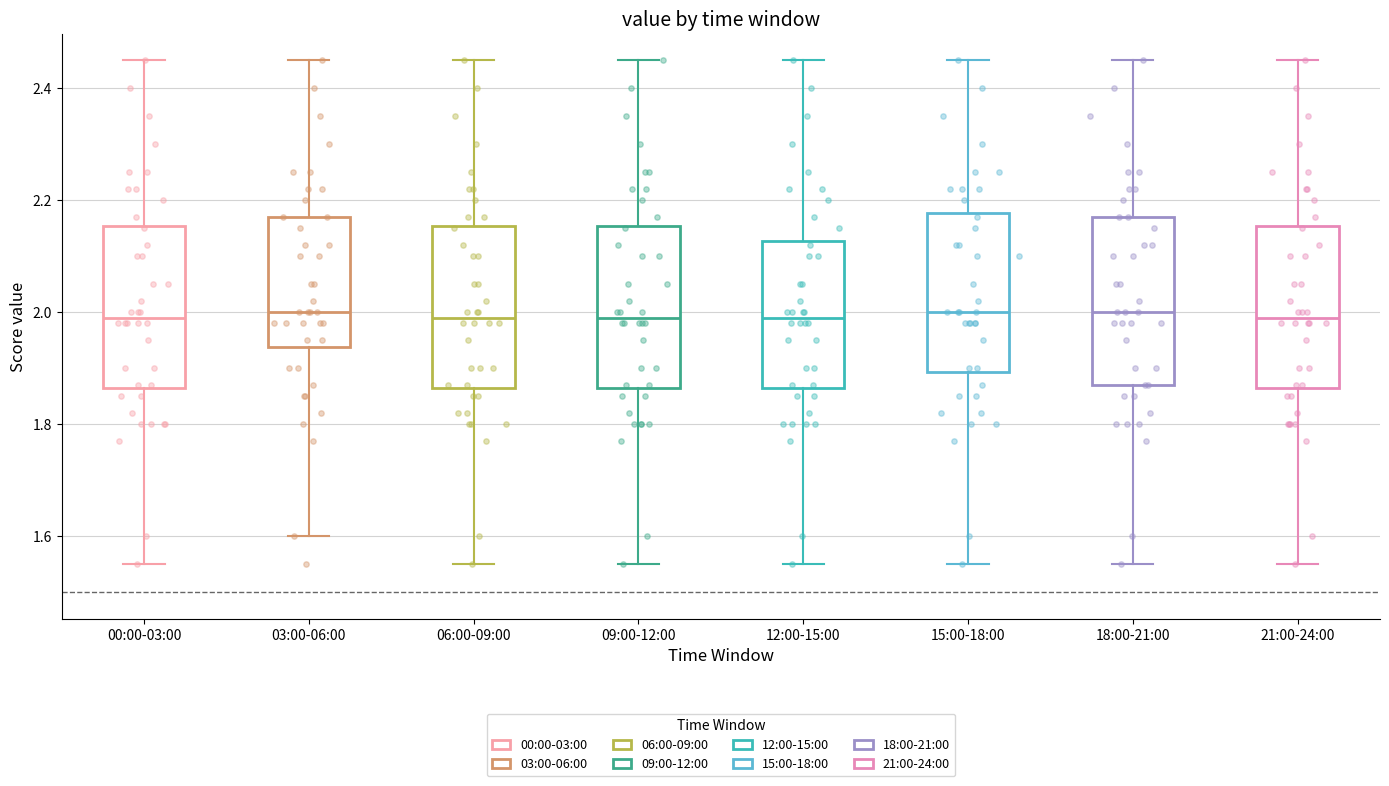

Reading left to right, transcribe this box plot: for each box, give where its median line is, the range the box spans, and where its two whiskers end, as read against the y-axis. The values are not printed on the chart, so give them approximately, as read against the axis.

00:00-03:00: median 2.00, box 1.86 to 2.16, whiskers 1.56 to 2.46
03:00-06:00: median 2.00, box 1.94 to 2.18, whiskers 1.60 to 2.46
06:00-09:00: median 2.00, box 1.86 to 2.16, whiskers 1.56 to 2.46
09:00-12:00: median 2.00, box 1.86 to 2.16, whiskers 1.56 to 2.46
12:00-15:00: median 2.00, box 1.86 to 2.12, whiskers 1.56 to 2.46
15:00-18:00: median 2.00, box 1.90 to 2.18, whiskers 1.56 to 2.46
18:00-21:00: median 2.00, box 1.88 to 2.18, whiskers 1.56 to 2.46
21:00-24:00: median 2.00, box 1.86 to 2.16, whiskers 1.56 to 2.46